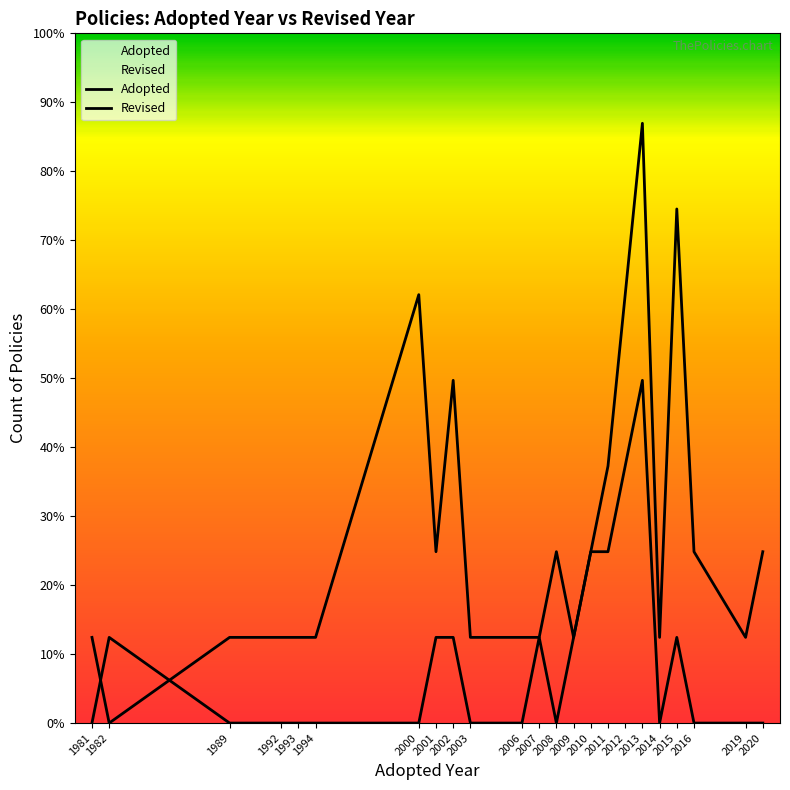

What is the total value across all series at 2010?

4